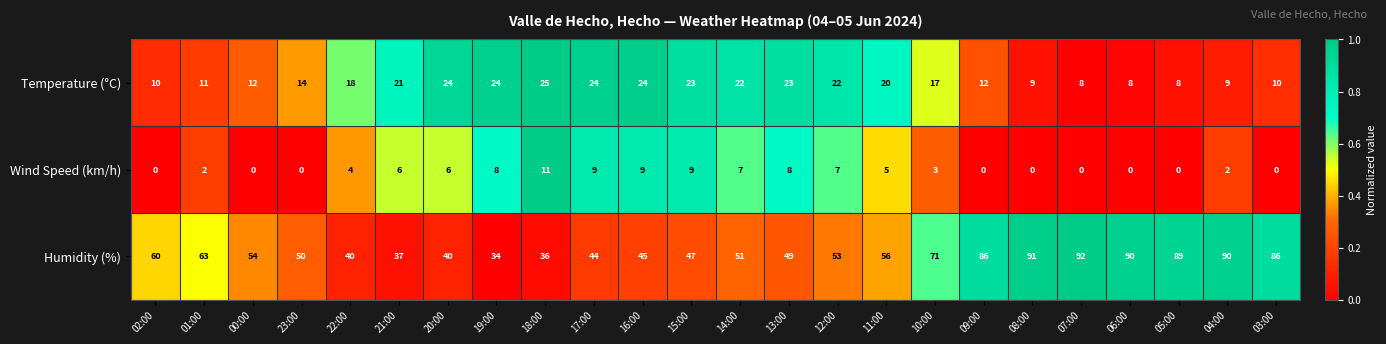

The value of Humidity (%) at 15:00 is 79. True or false?

False